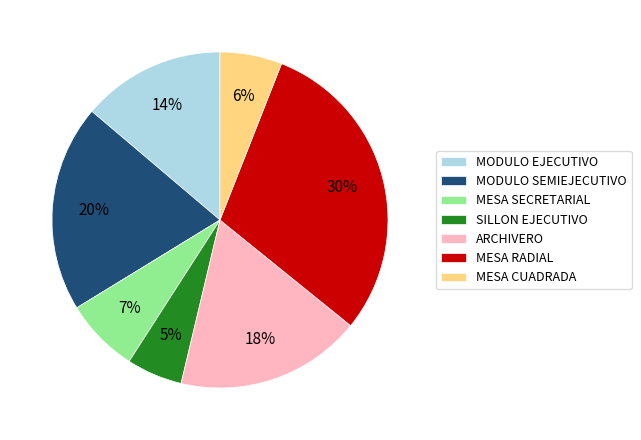

True or false: SILLON EJECUTIVO accounts for 1% of the total.

False